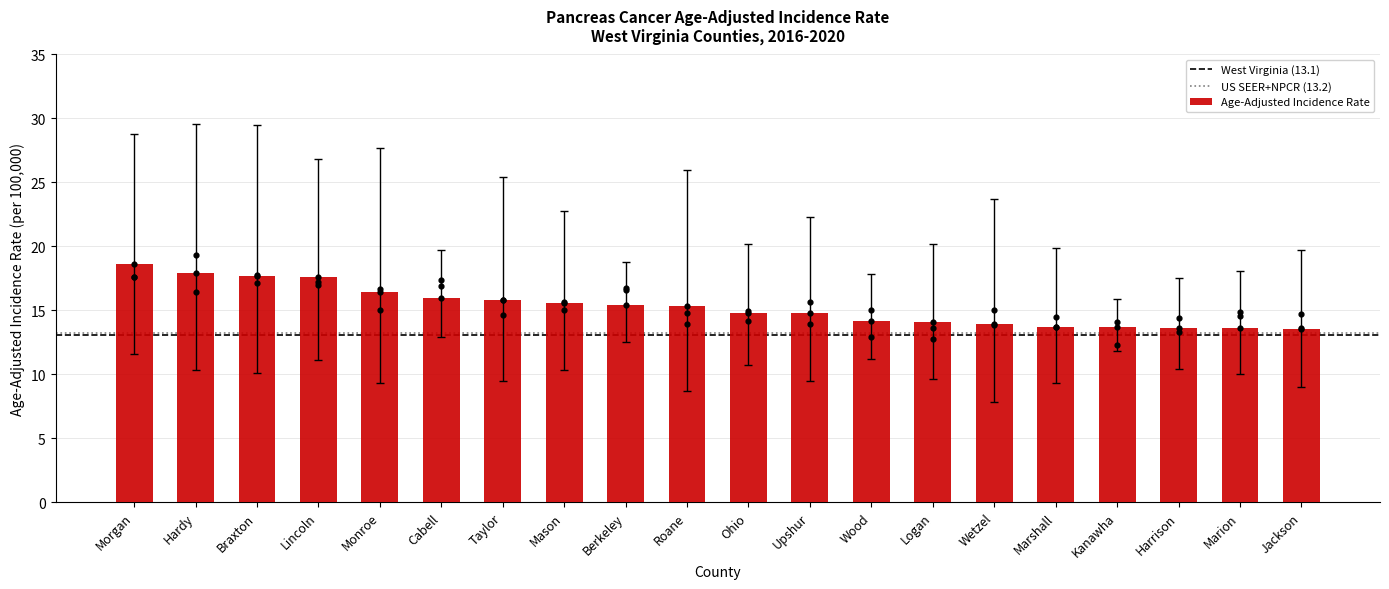

What is the change in value from Lincoln to Taylor?

-1.8